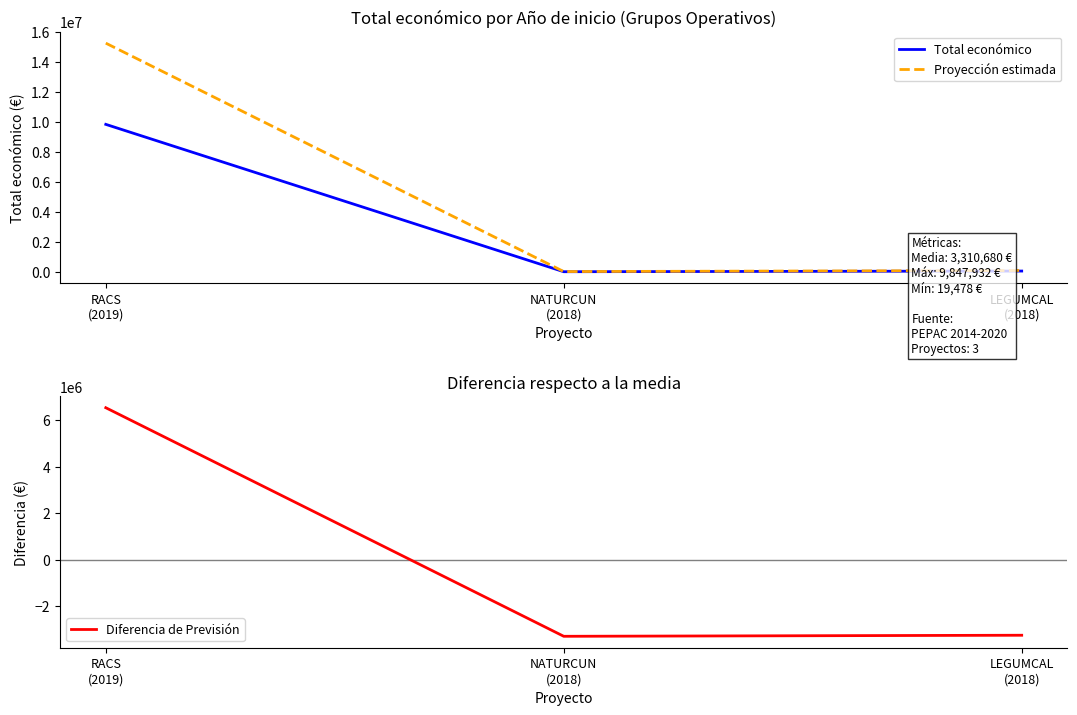

What is the difference between the Diferencia de Previsión values at NATURCUN
(2018) and RACS
(2019)?

9828454